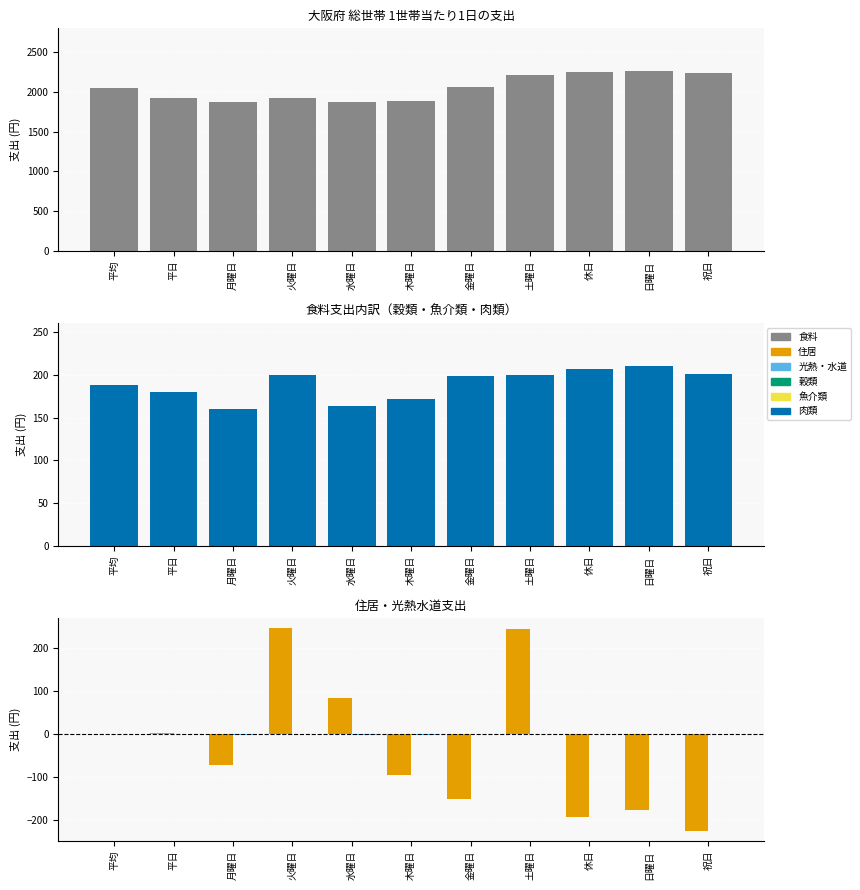

At which label does 食料 first exceed 2045?

平均